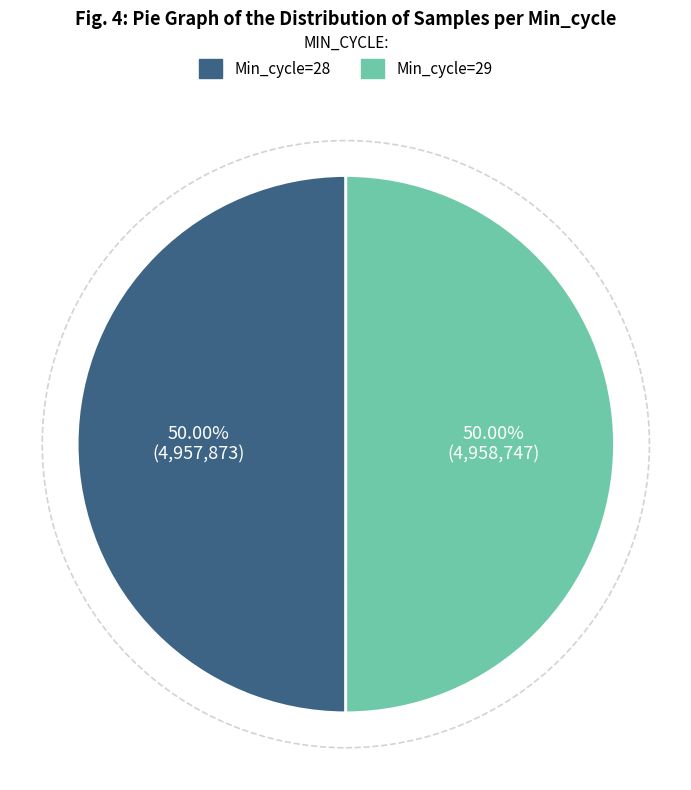

What is the ratio of the value at Min_cycle=29 to the value at Min_cycle=28?

1.0